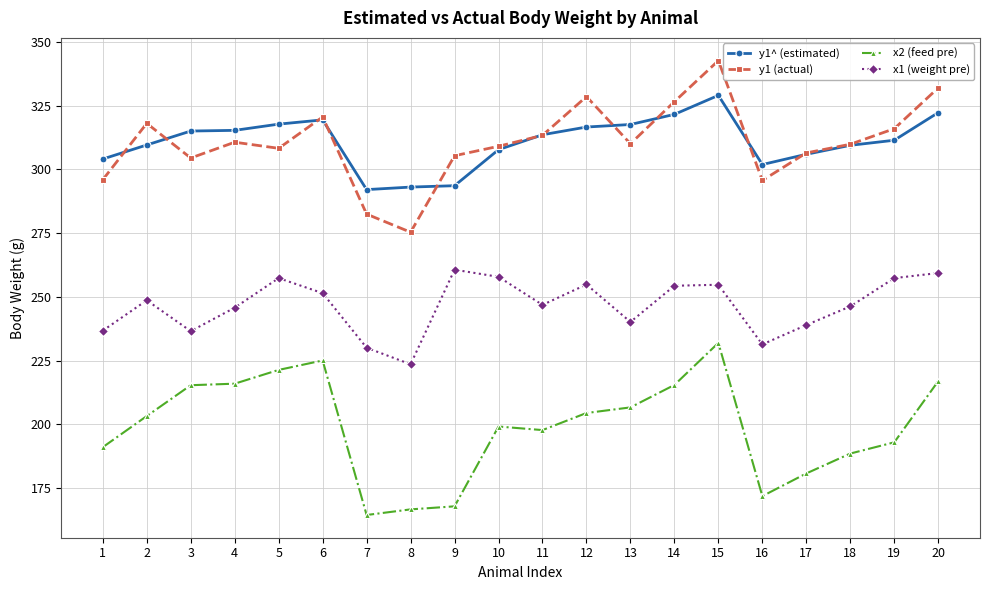

Is the value of x2 (feed pre) at 20 greater than the value of y1 (actual) at 20?

No